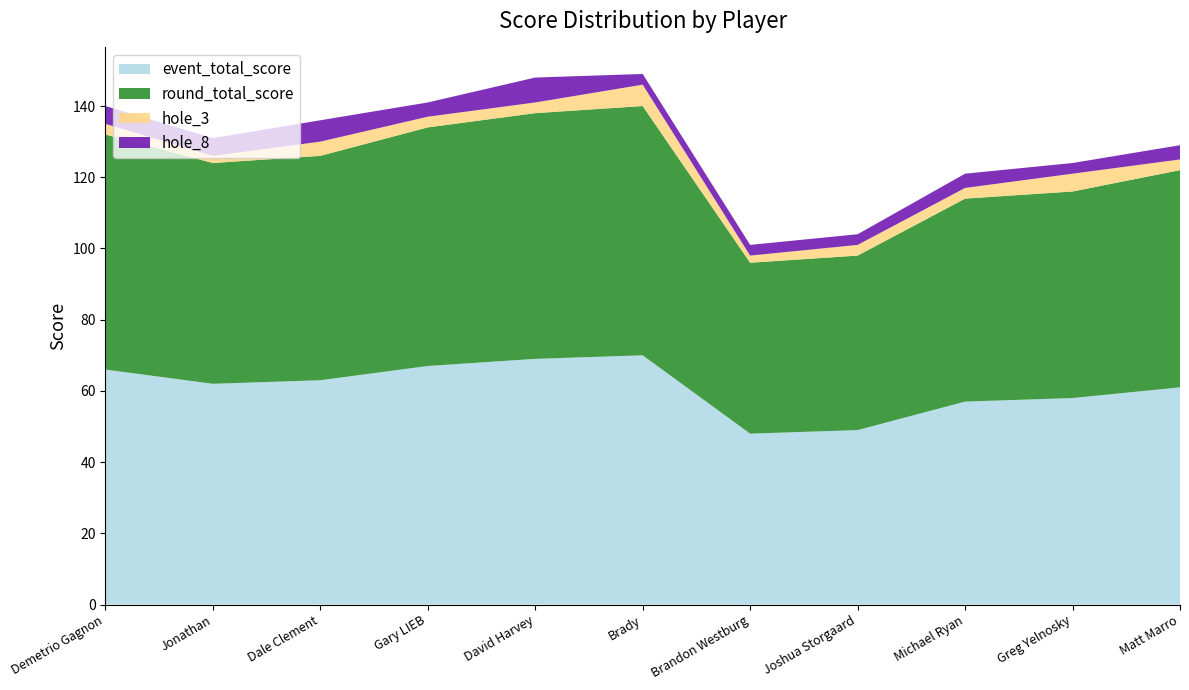

Reading left to right, what are all the values shown in this chart?

event_total_score: 66	62	63	67	69	70	48	49	57	58	61
round_total_score: 66	62	63	67	69	70	48	49	57	58	61
hole_3: 3	2	4	3	3	6	2	3	3	5	3
hole_8: 5	5	6	4	7	3	3	3	4	3	4